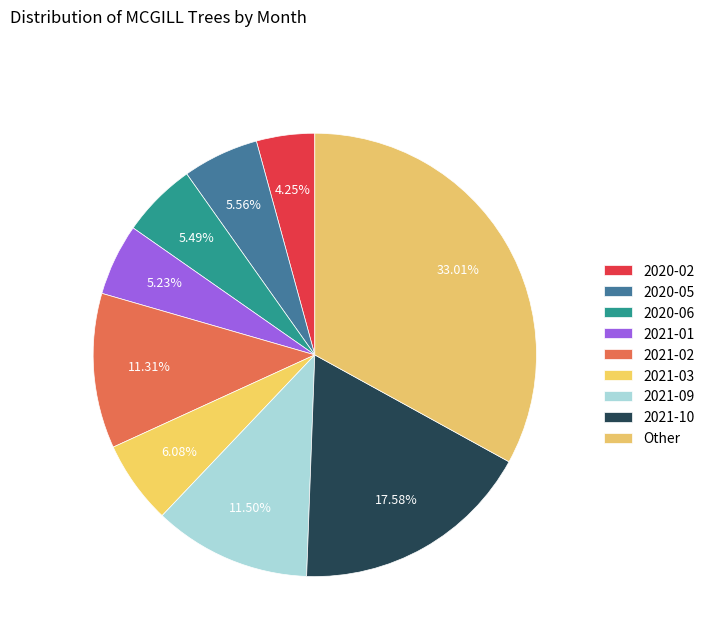

Does any single category account for the majority?

No